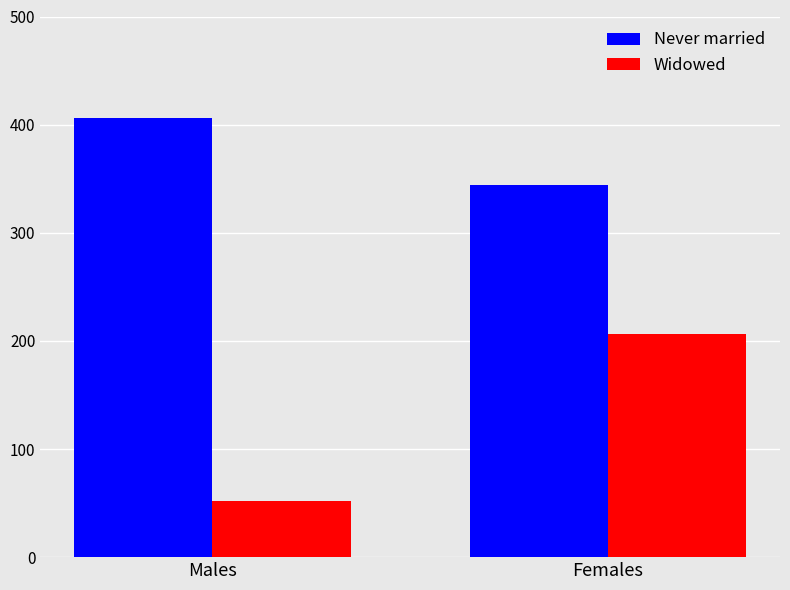

Rank the series at Males from highest to lowest value.

Never married, Widowed